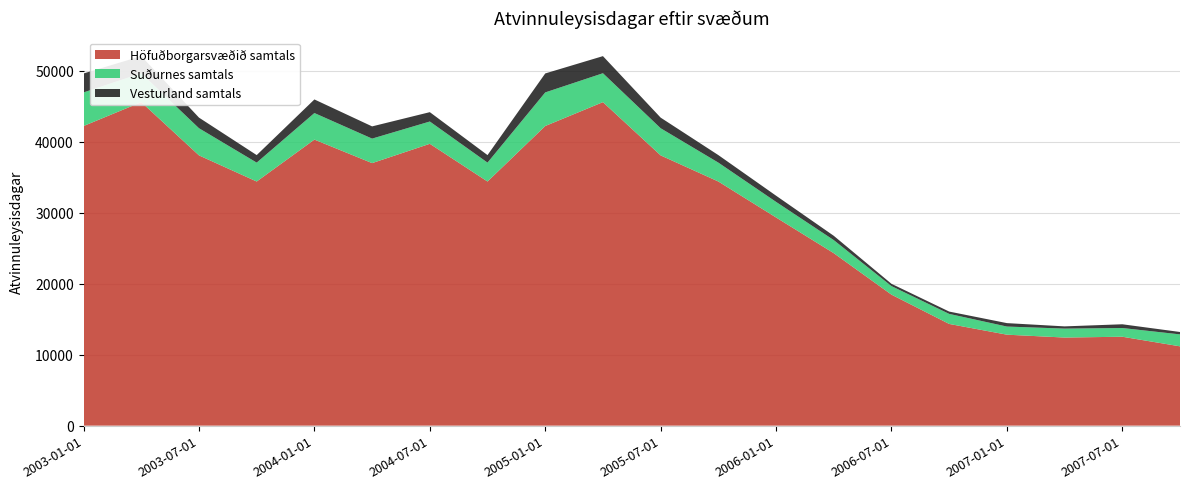

Reading left to right, extract all data points from this chart.

Höfuðborgarsvæðið samtals: 2003-01-01=42189	2003-04-01=45551	2003-07-01=38052	2003-10-01=34373	2004-01-01=40276	2004-04-01=36965	2004-07-01=39684	2004-10-01=34373	2005-01-01=42189	2005-04-01=45551	2005-07-01=38052	2005-10-01=34373	2006-01-01=29311	2006-04-01=24283	2006-07-01=18445	2006-10-01=14321	2007-01-01=12808	2007-04-01=12404	2007-07-01=12519	2007-10-01=11167
Suðurnes samtals: 2003-01-01=4729	2003-04-01=4068	2003-07-01=3823	2003-10-01=2661	2004-01-01=3739	2004-04-01=3450	2004-07-01=3138	2004-10-01=2661	2005-01-01=4729	2005-04-01=4068	2005-07-01=3823	2005-10-01=2661	2006-01-01=2195	2006-04-01=1841	2006-07-01=1203	2006-10-01=1413	2007-01-01=1145	2007-04-01=1259	2007-07-01=1227	2007-10-01=1683
Vesturland samtals: 2003-01-01=2672	2003-04-01=2409	2003-07-01=1495	2003-10-01=1060	2004-01-01=1915	2004-04-01=1721	2004-07-01=1318	2004-10-01=1060	2005-01-01=2672	2005-04-01=2409	2005-07-01=1495	2005-10-01=1060	2006-01-01=872	2006-04-01=606	2006-07-01=323	2006-10-01=329	2007-01-01=484	2007-04-01=314	2007-07-01=528	2007-10-01=338